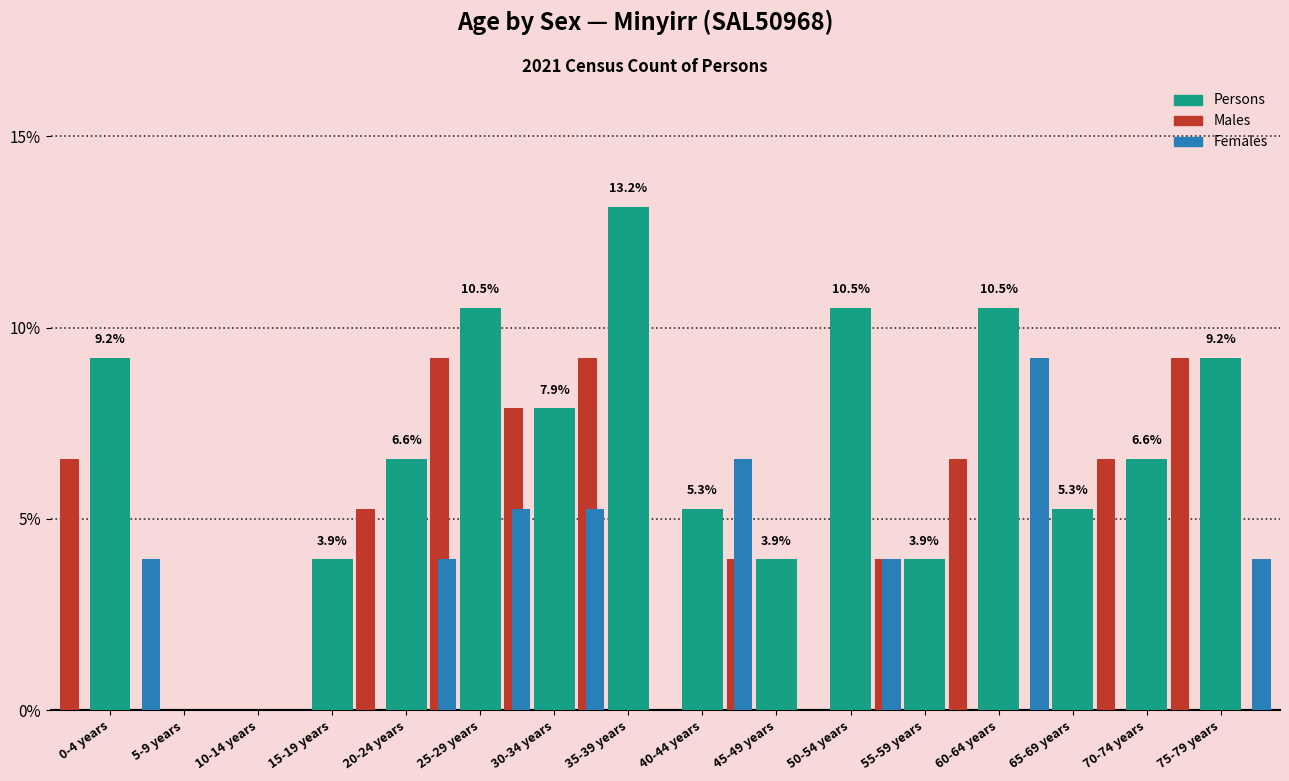

What is the difference between the highest and lowest values at 60-64 years?

3.9